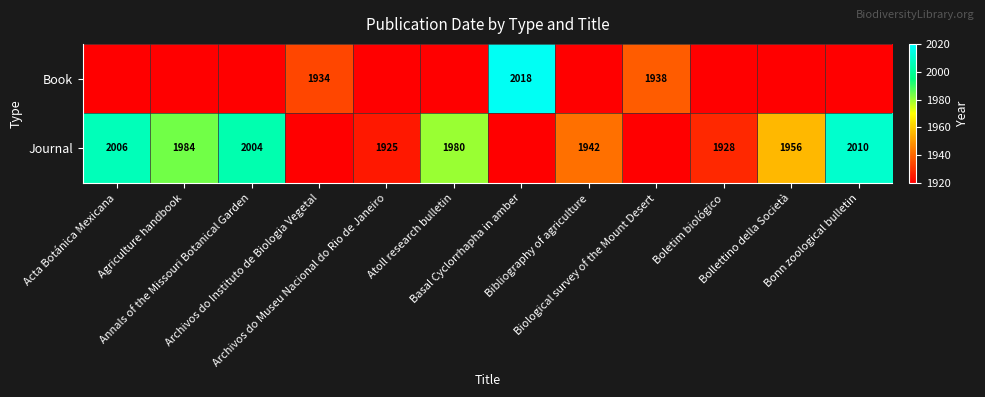

Rank the series at Bibliography of agriculture from lowest to highest value.

Book, Journal